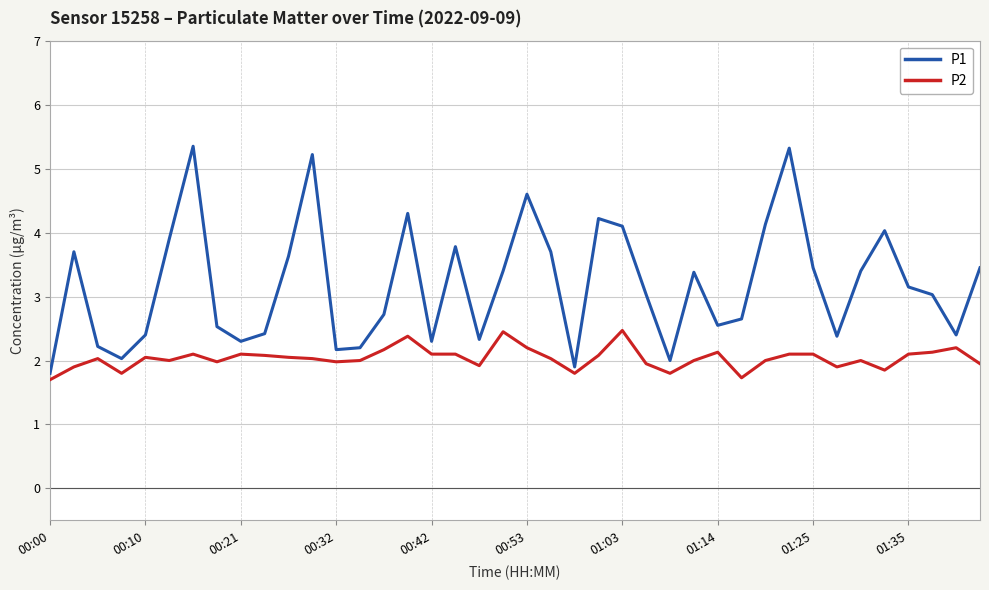

Which series has the largest range (max minus min)?

P1